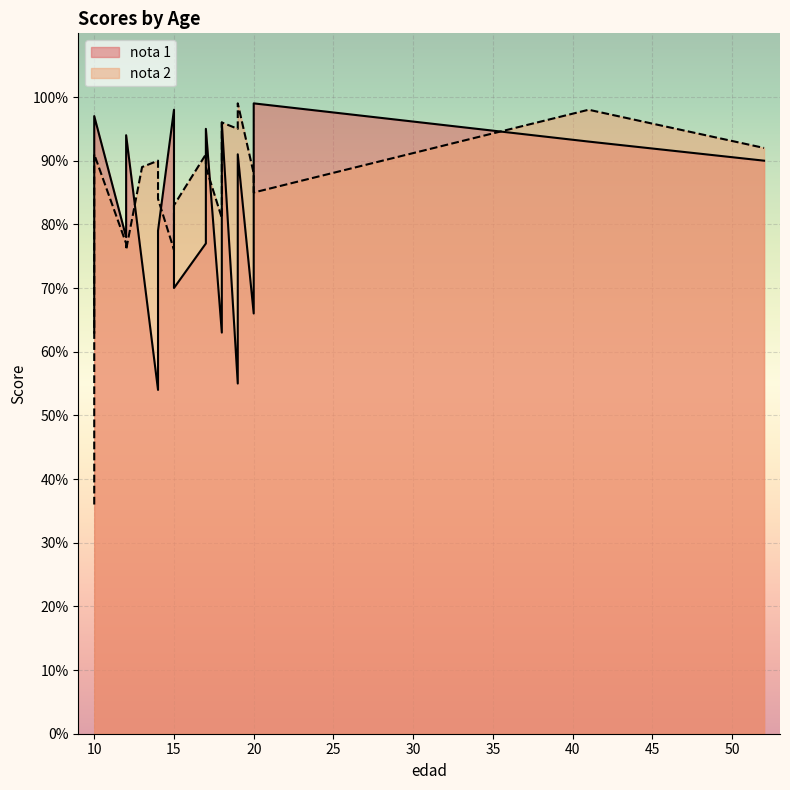

True or false: nota 2 has more than 2 interior local peaks.

True